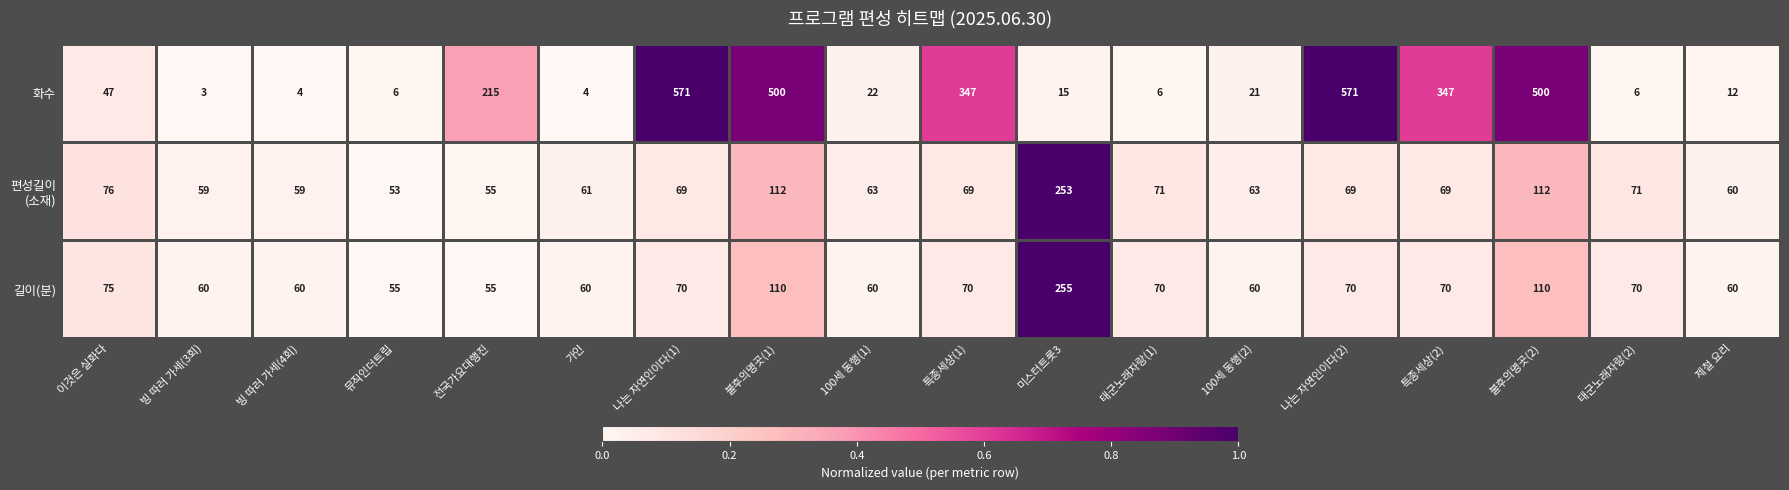

How many data points does each series have?

18